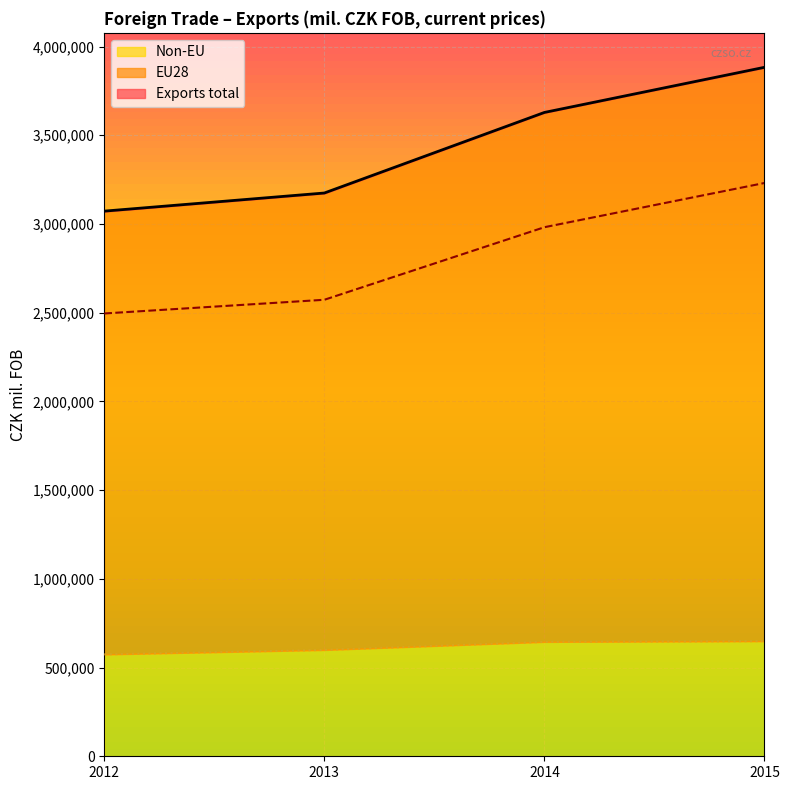

What is the maximum value for Non-EU?

649054